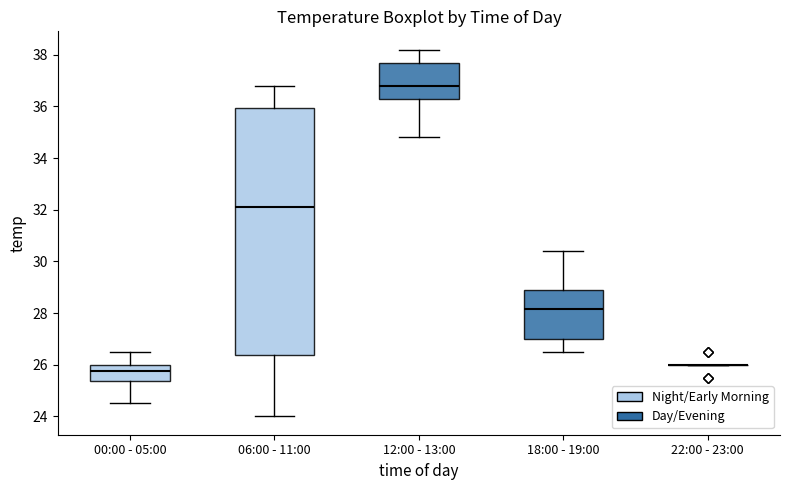

Reading left to right, read every box against the y-axis: the position of its median line, the range the box covers, and the ends of its whiskers. The values are not printed on the chart, so give them approximately, as read against the axis.

00:00 - 05:00: median 25.8, box 25.4 to 26.0, whiskers 24.6 to 26.6
06:00 - 11:00: median 32.2, box 26.4 to 36.0, whiskers 24.0 to 36.8
12:00 - 13:00: median 36.8, box 36.4 to 37.8, whiskers 34.8 to 38.2
18:00 - 19:00: median 28.2, box 27.0 to 29.0, whiskers 26.6 to 30.4
22:00 - 23:00: box collapsed to a line at 26.0, whiskers 26.0 to 26.0